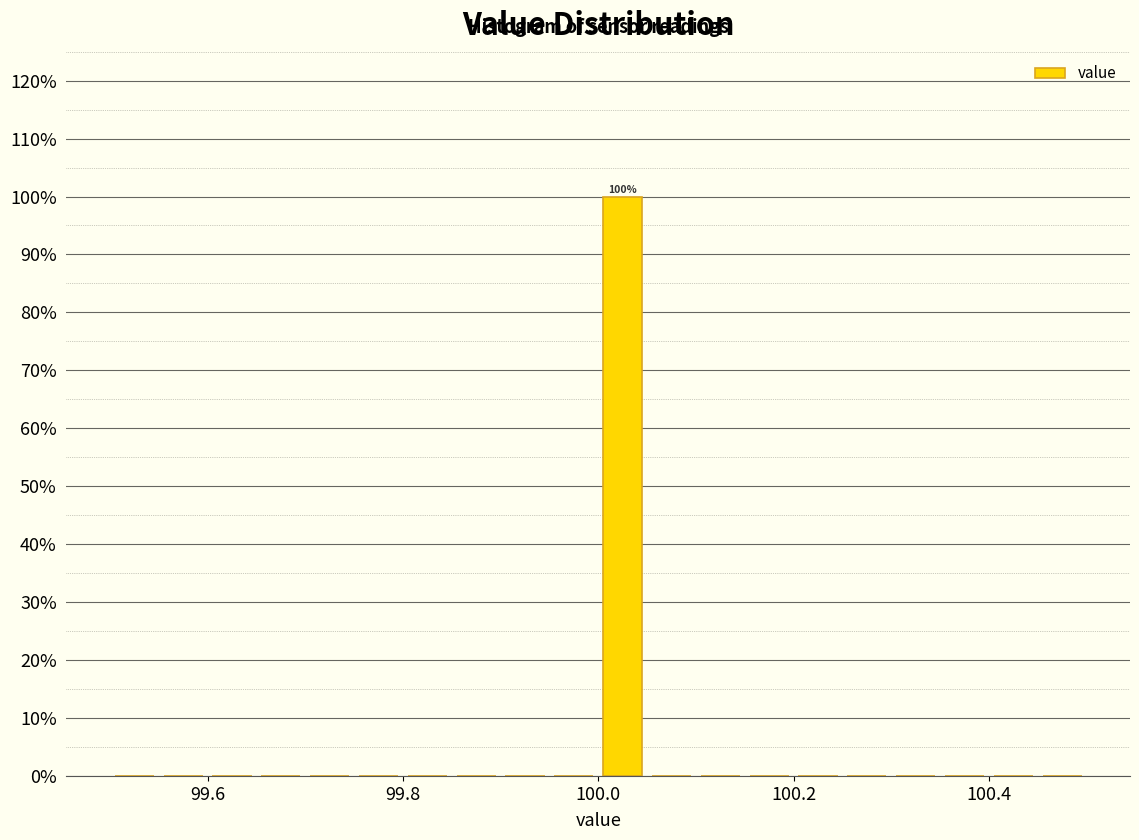

Read against the x-axis, roughly where is the centre of the tallest bar?

100.02